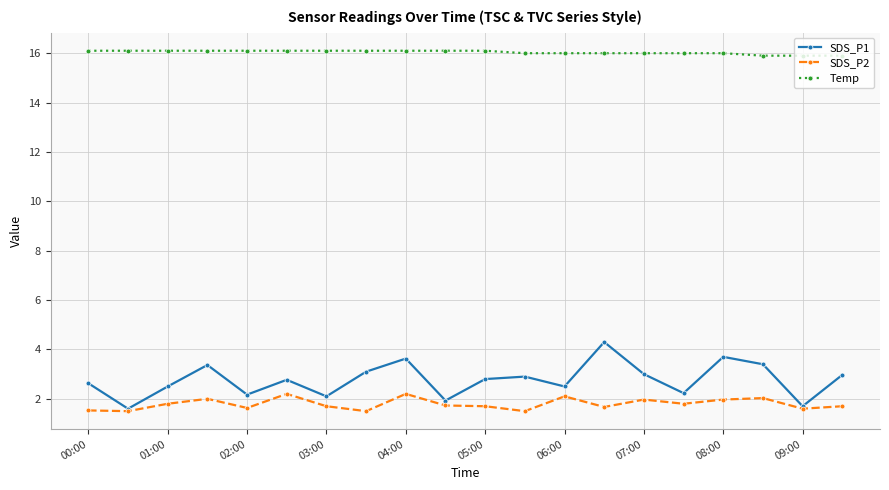

What is the greatest value displayed?

16.1